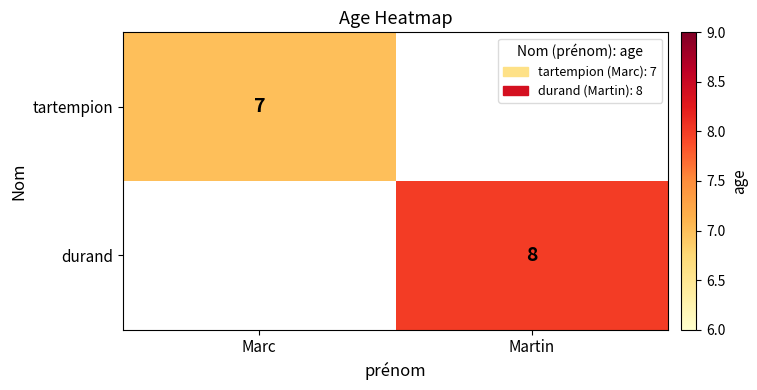

The value of durand at Martin is 6. True or false?

False